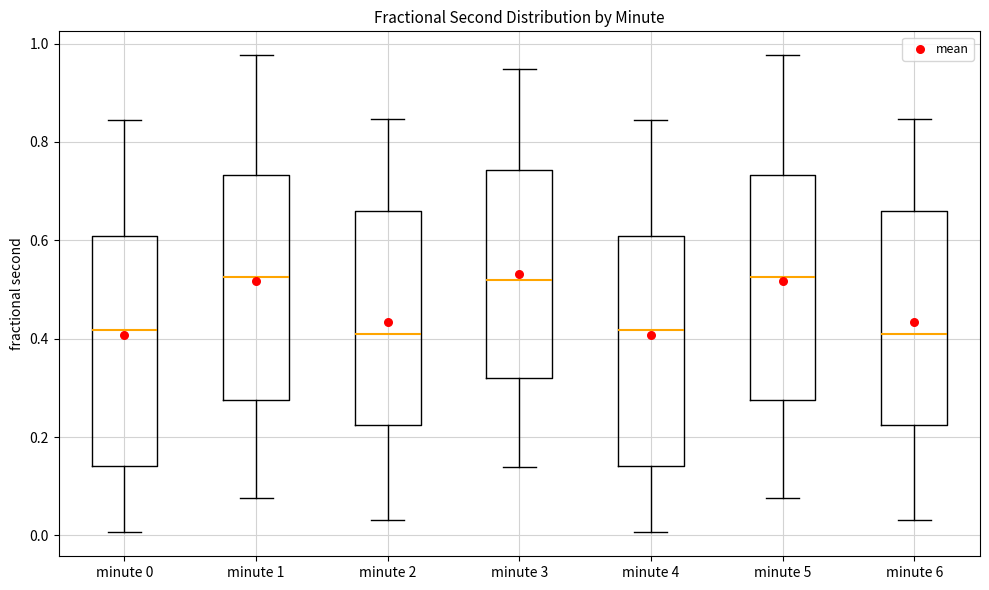

Where does the lower whisker of the box for minute 2 end on the y-axis? The values are not printed on the chart, so give them approximately, as read against the axis.

0.04